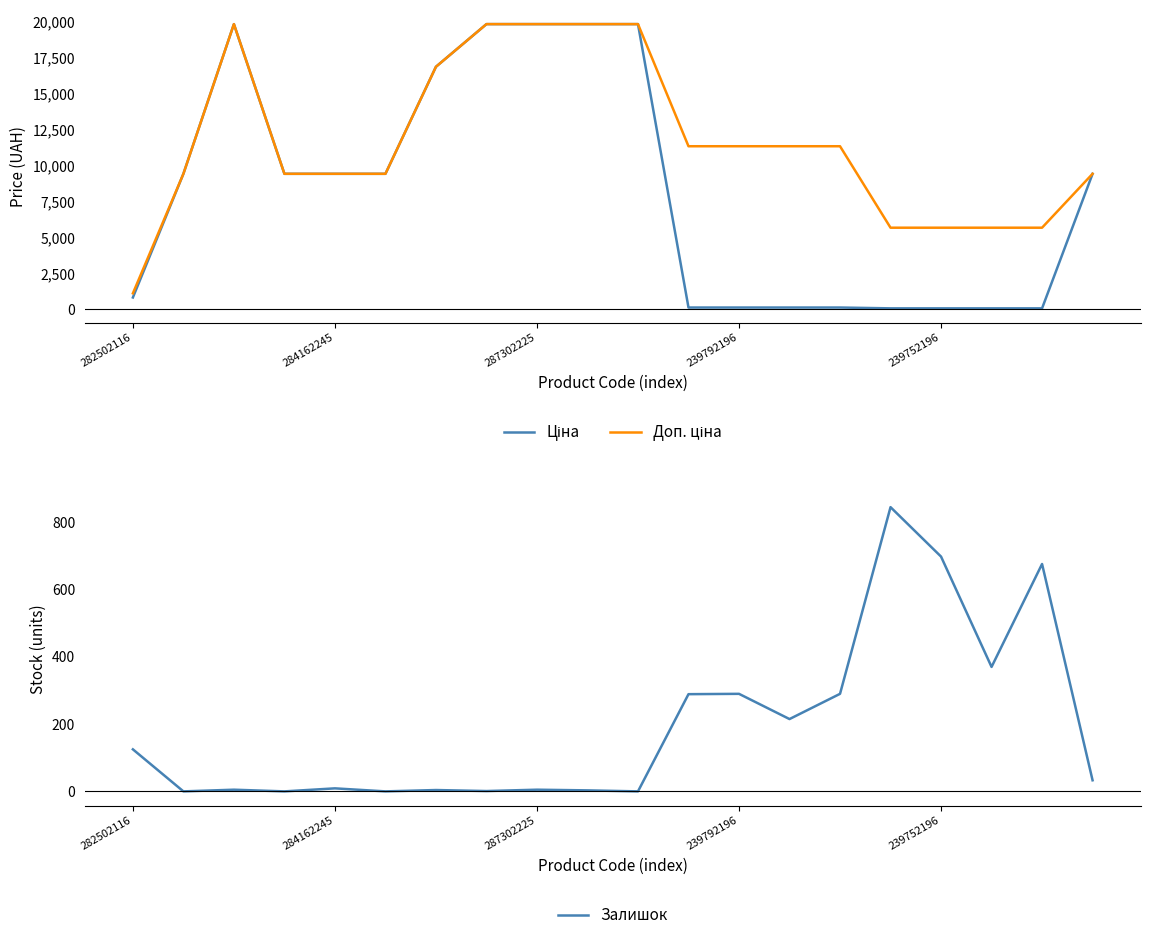

True or false: Залишок and Доп. ціна intersect in this chart.

False